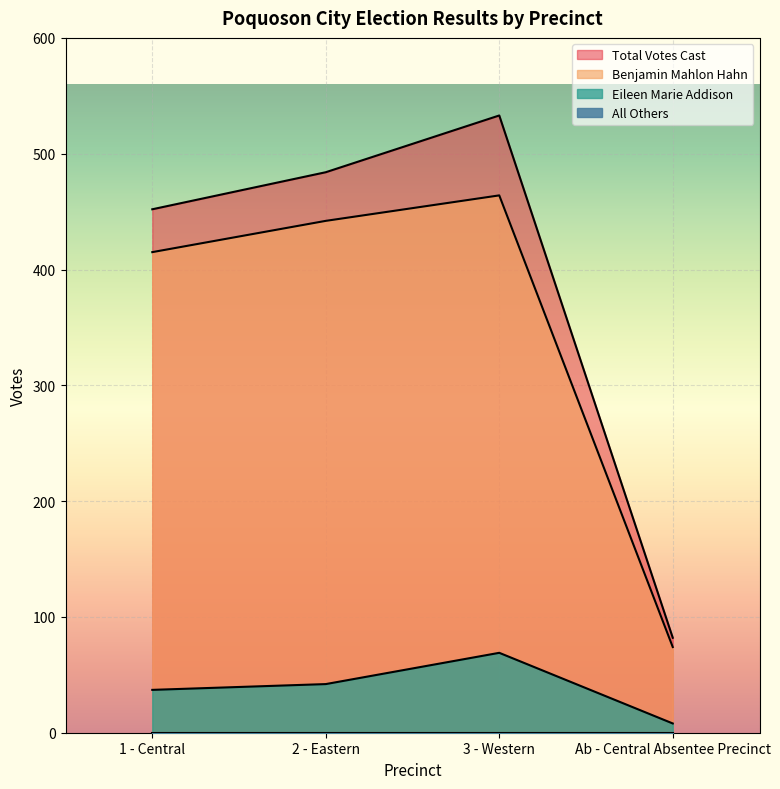

True or false: Benjamin Mahlon Hahn and Total Votes Cast intersect in this chart.

False